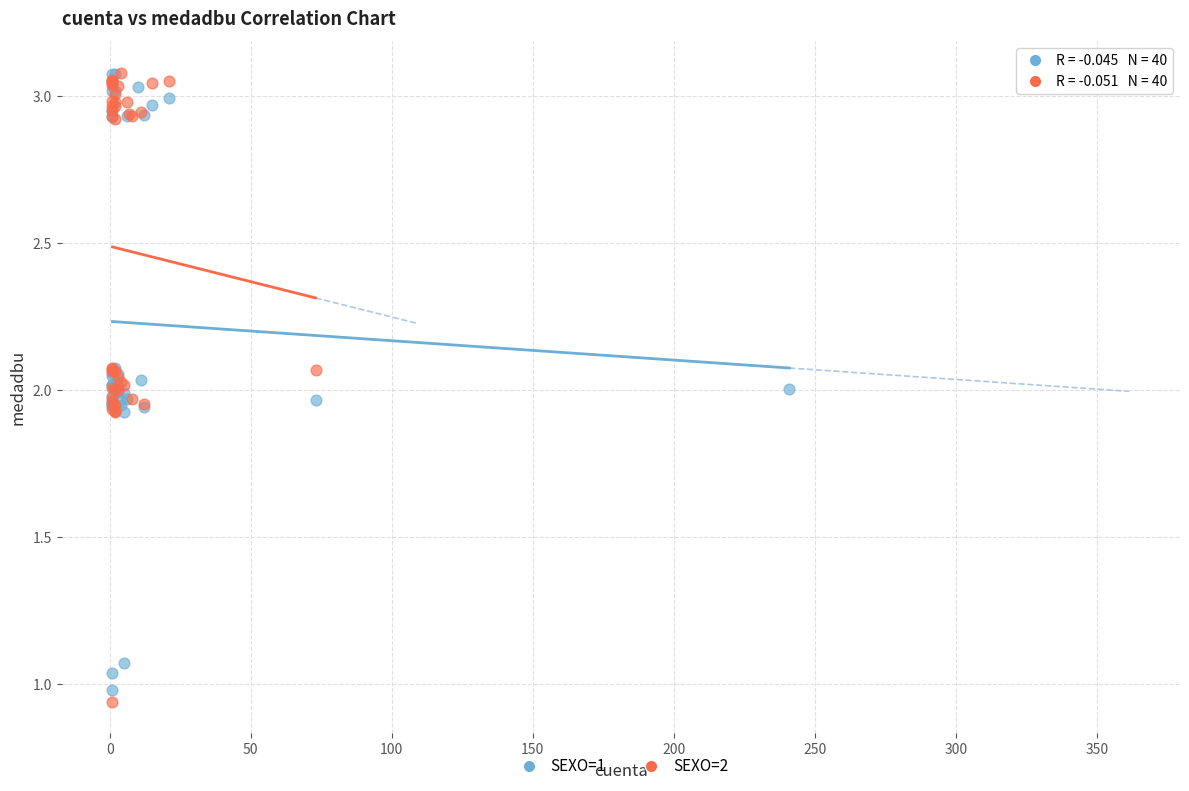

Which series has the largest Y range (max minus min)?

SEXO=2